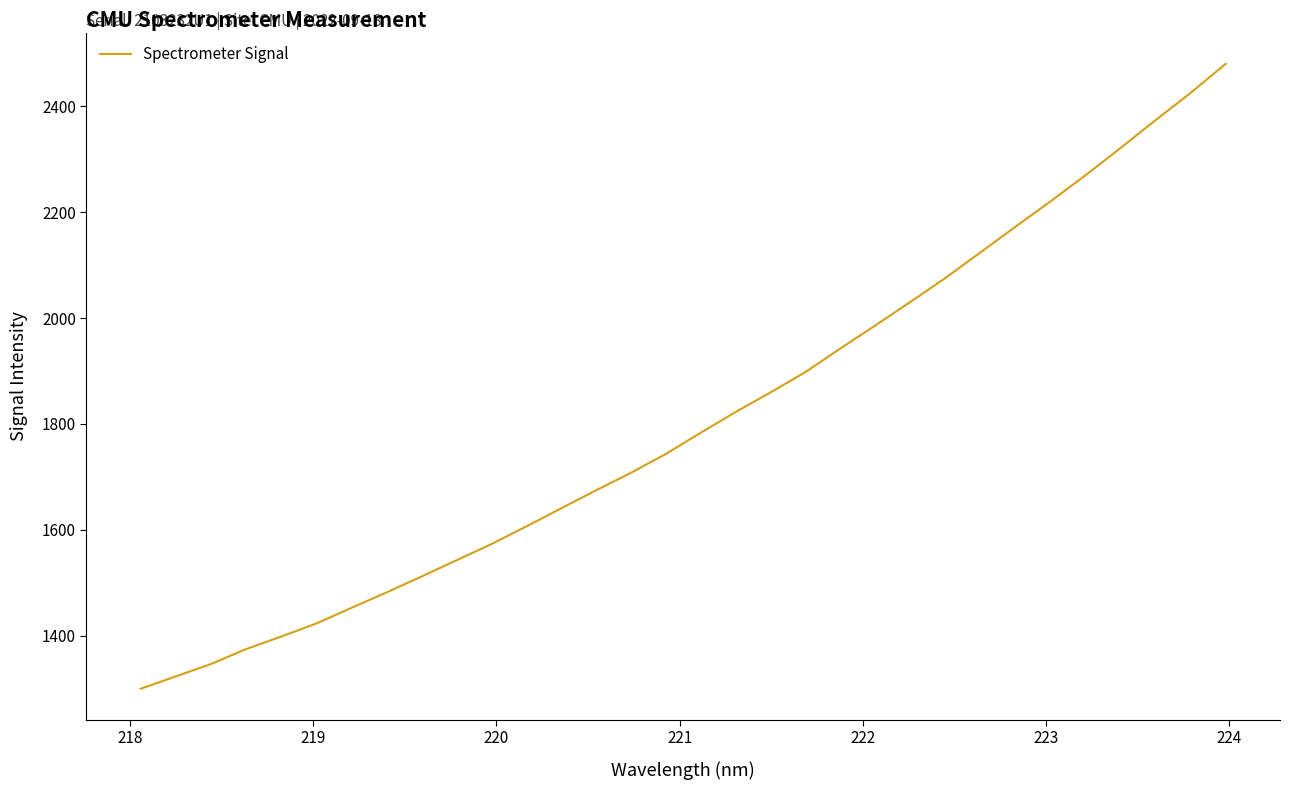

What is the smallest value displayed?

1299.6